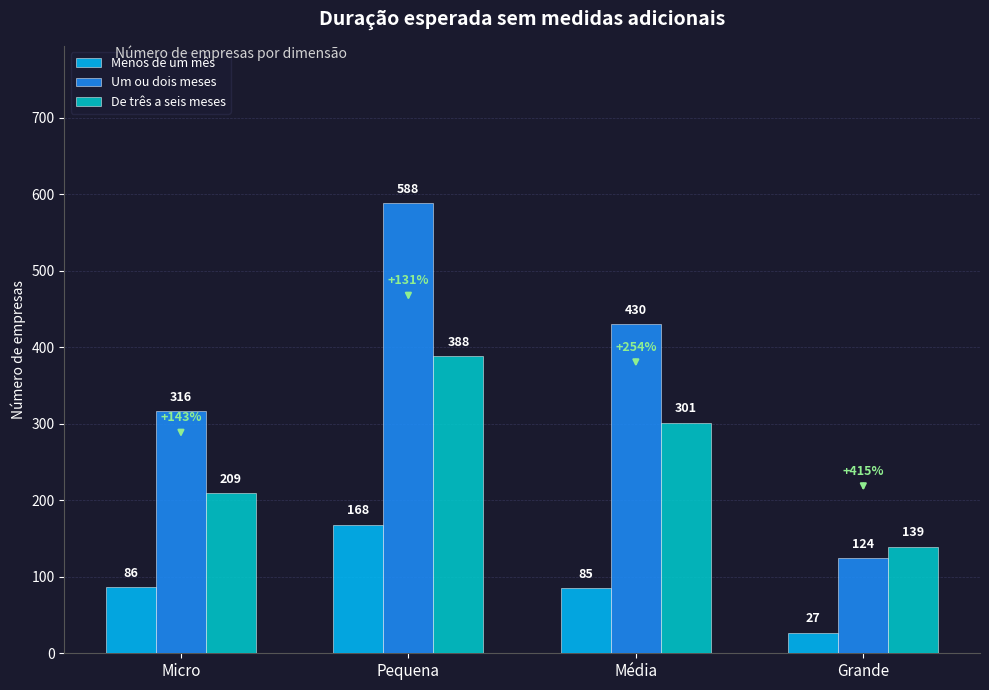

At which label does De três a seis meses reach its minimum?

Grande